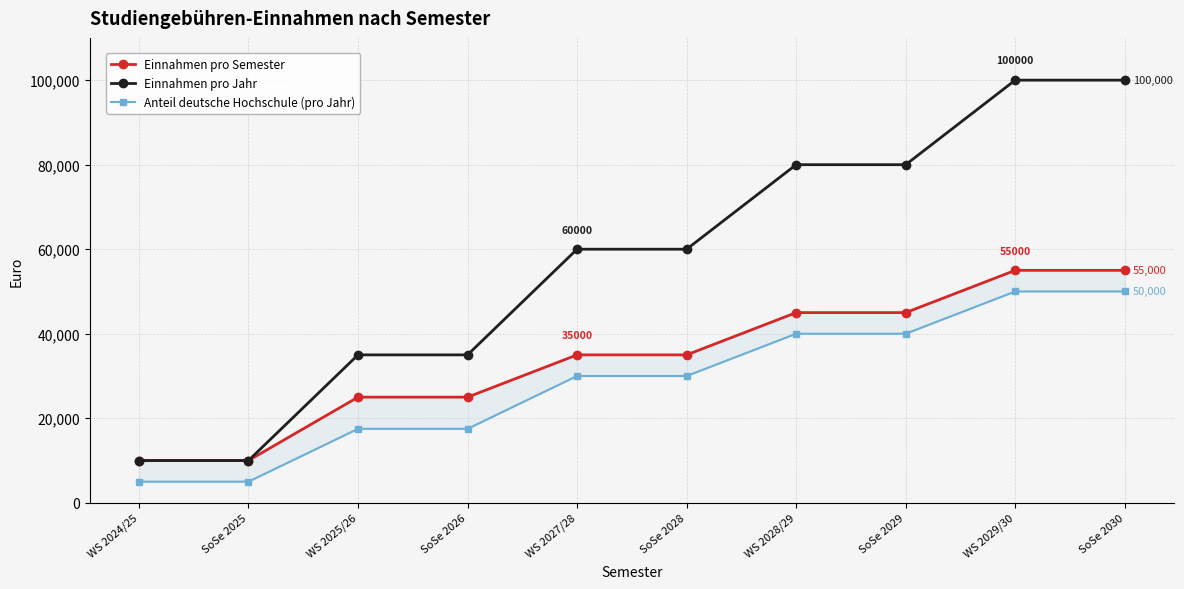

True or false: Anteil deutsche Hochschule (pro Jahr) has more than 0 points higher than both neighbors.

False